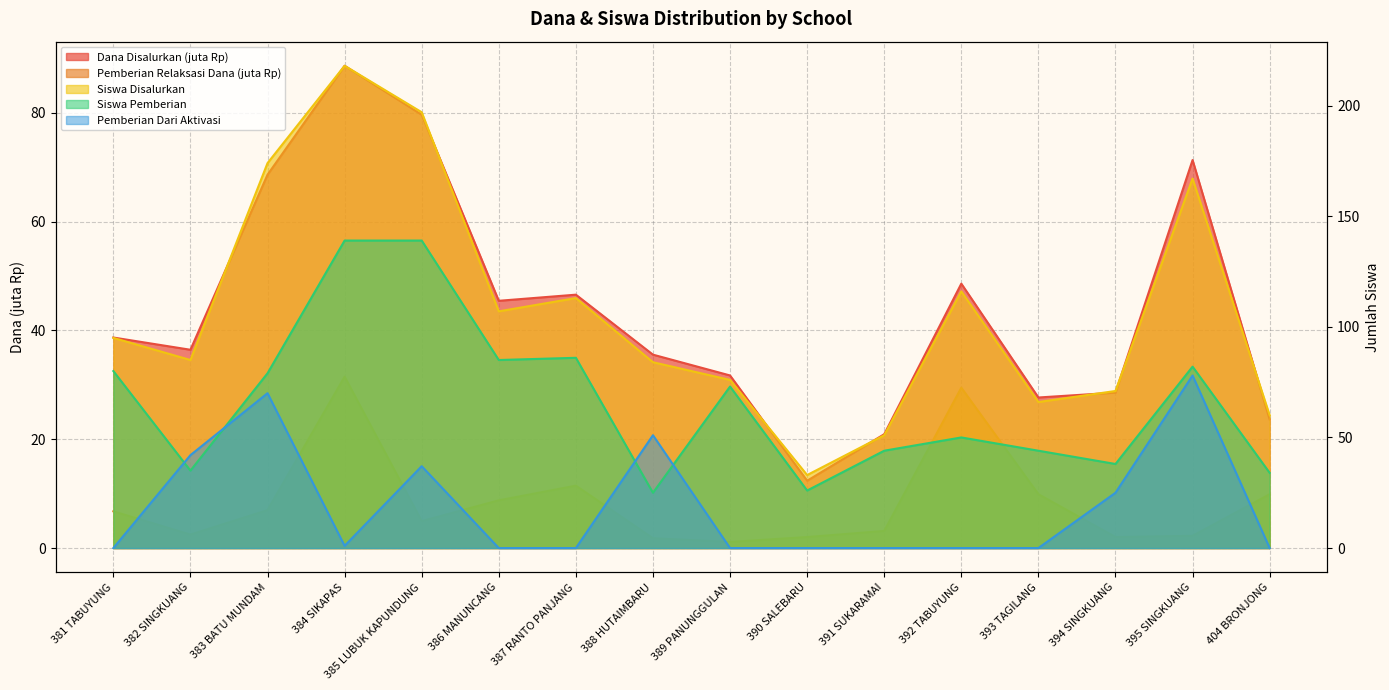

What is the total value across all series at 391 SUKARAMAI?

119.1